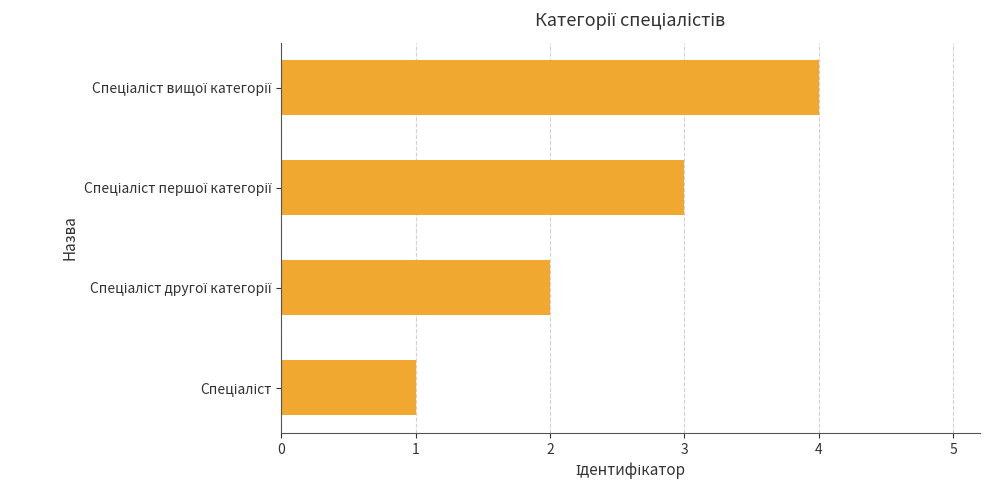

What is the sum of all values?

10